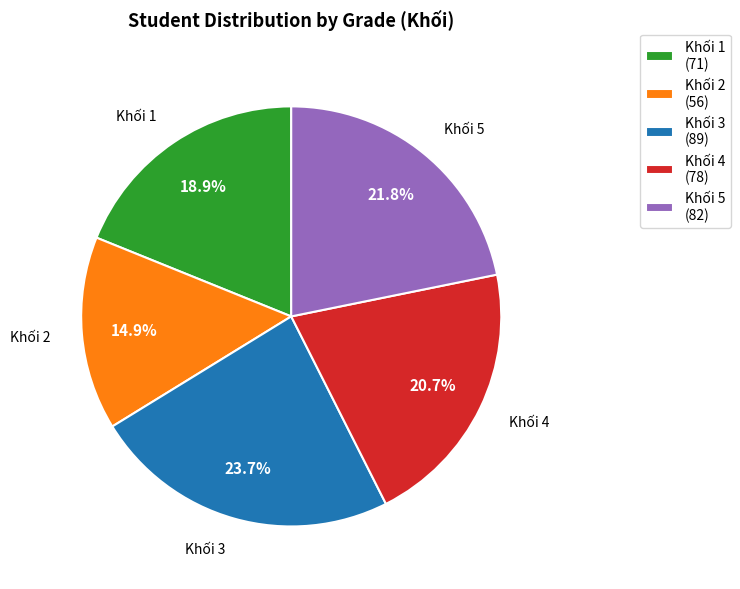

The Khối 5 slice represents 14% of the pie. True or false?

False